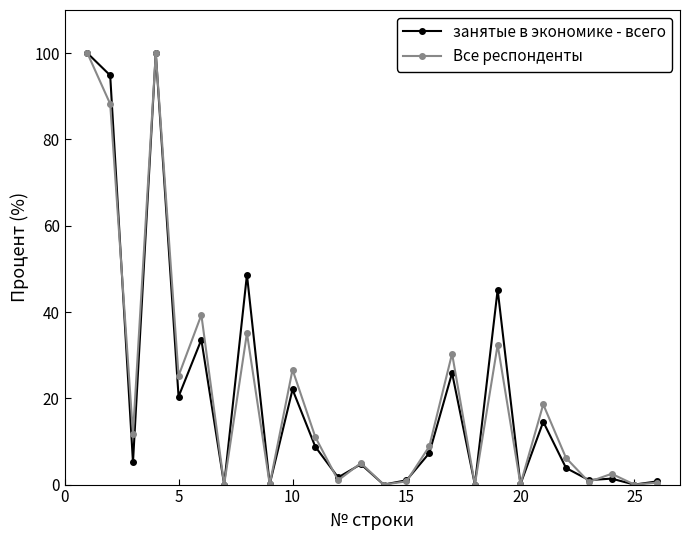

How many data points does each series have?

26